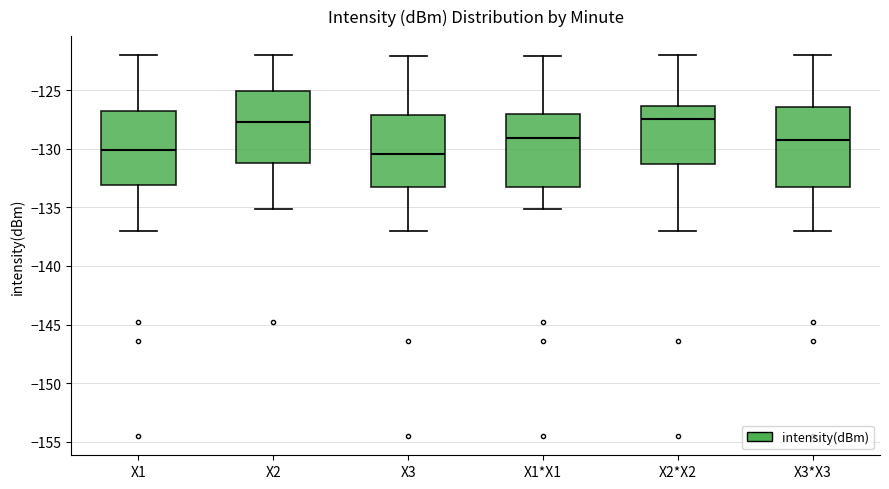

Which box is the tallest, from its lower edge to its upper edge?

X3*X3